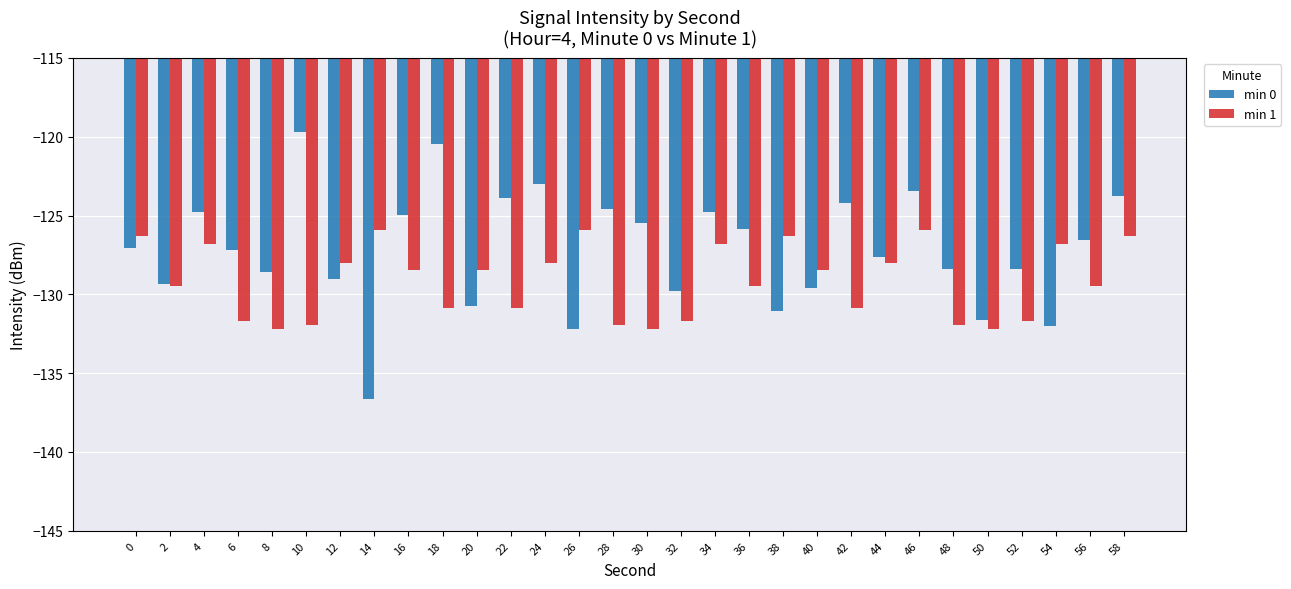

Which series has the widest spread of values?

min 0